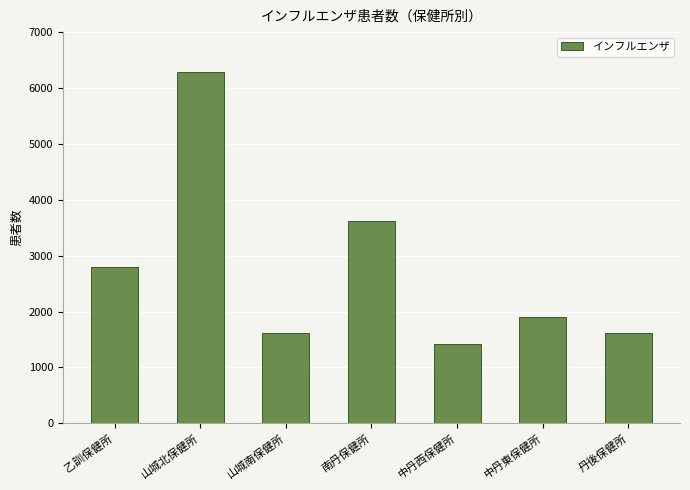

How many categories are shown in the chart?

7